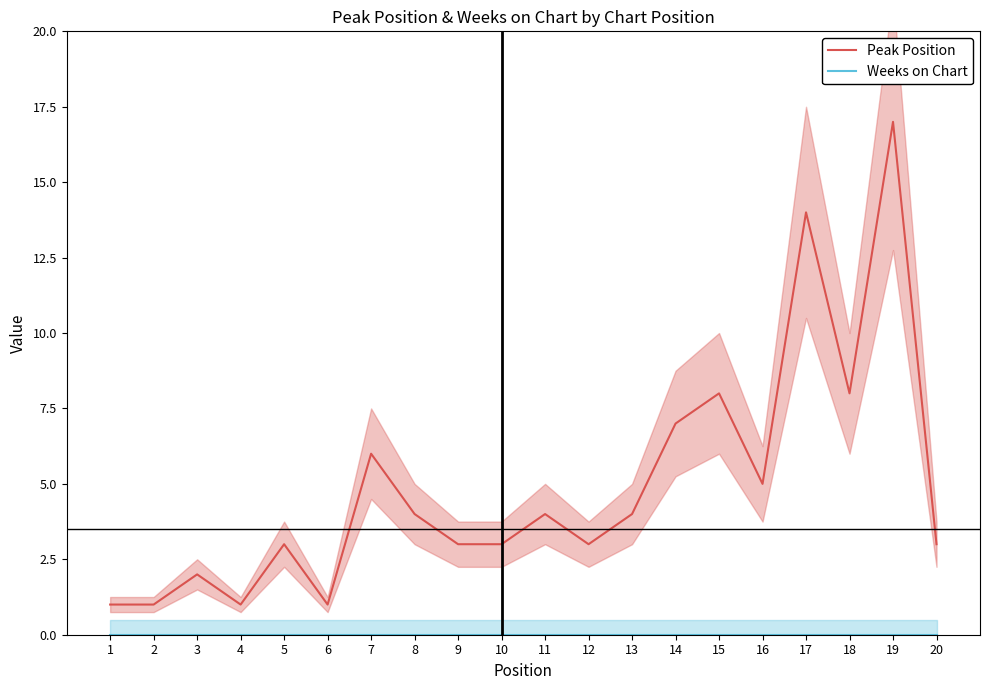

True or false: Peak Position and Weeks on Chart intersect in this chart.

False